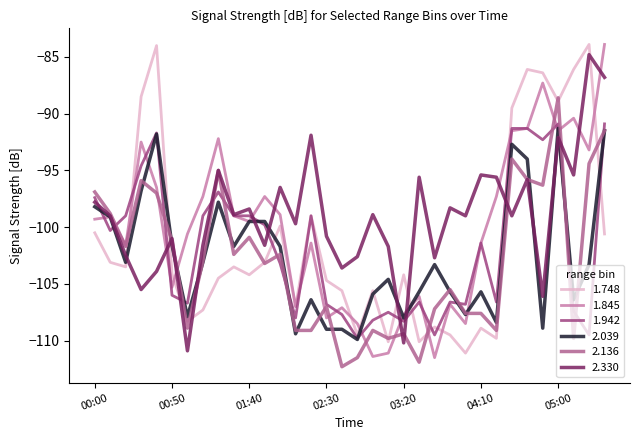

What is the minimum value for 2.330?

-110.9